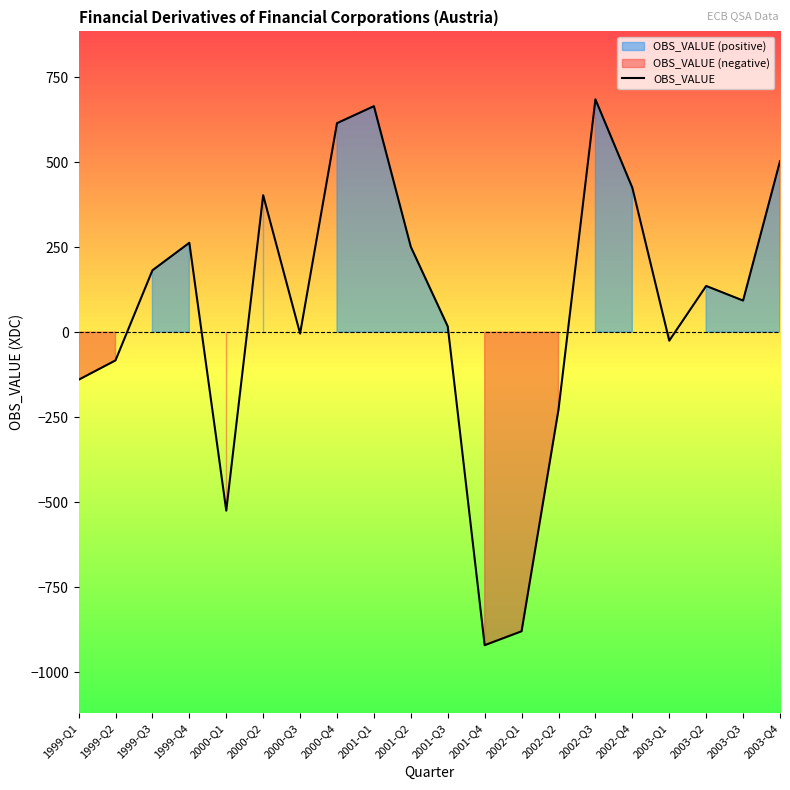

List the labels in order of value, smallest first.

2001-Q4, 2002-Q1, 2000-Q1, 2002-Q2, 1999-Q1, 1999-Q2, 2003-Q1, 2000-Q3, 2001-Q3, 2003-Q3, 2003-Q2, 1999-Q3, 2001-Q2, 1999-Q4, 2000-Q2, 2002-Q4, 2003-Q4, 2000-Q4, 2001-Q1, 2002-Q3